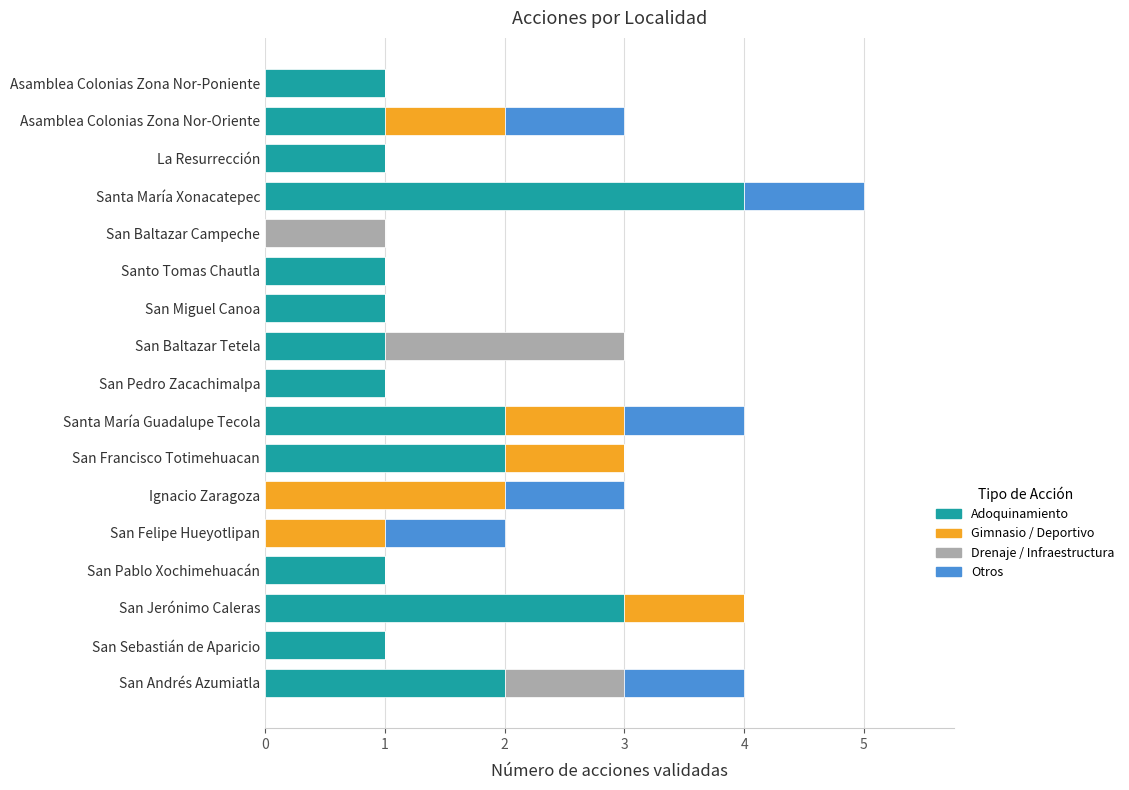

What is the sum of all Adoquinamiento values?

22